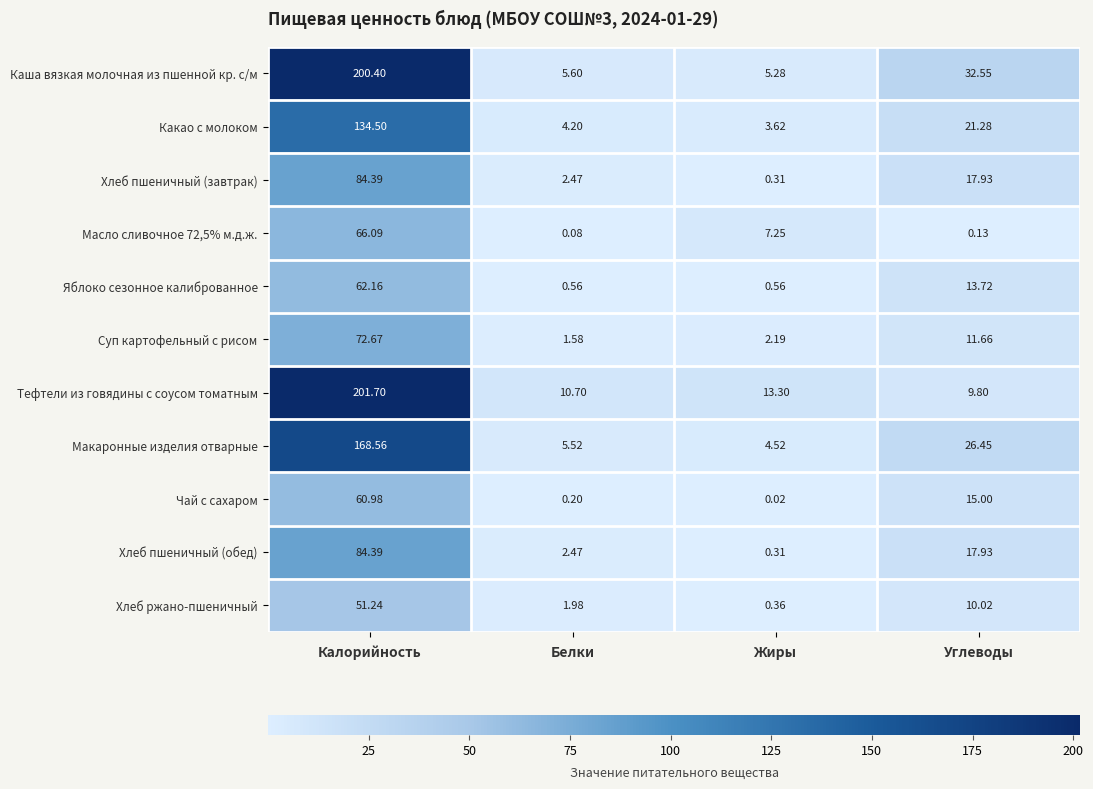

Rank the categories by Тефтели из говядины с соусом томатным value from highest to lowest.

Калорийность, Жиры, Белки, Углеводы